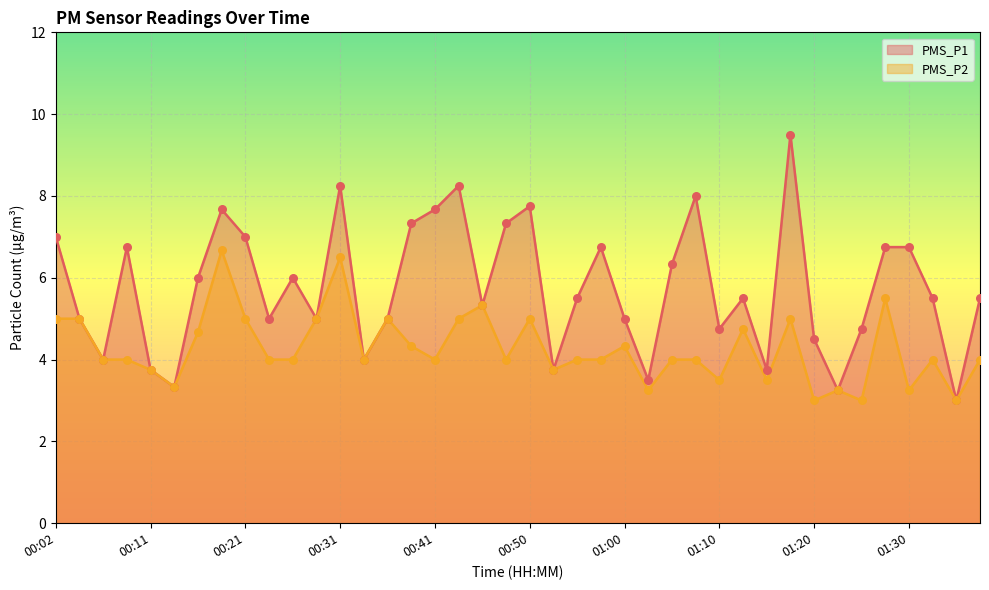

Which series contains the highest Y value?

PMS_P1